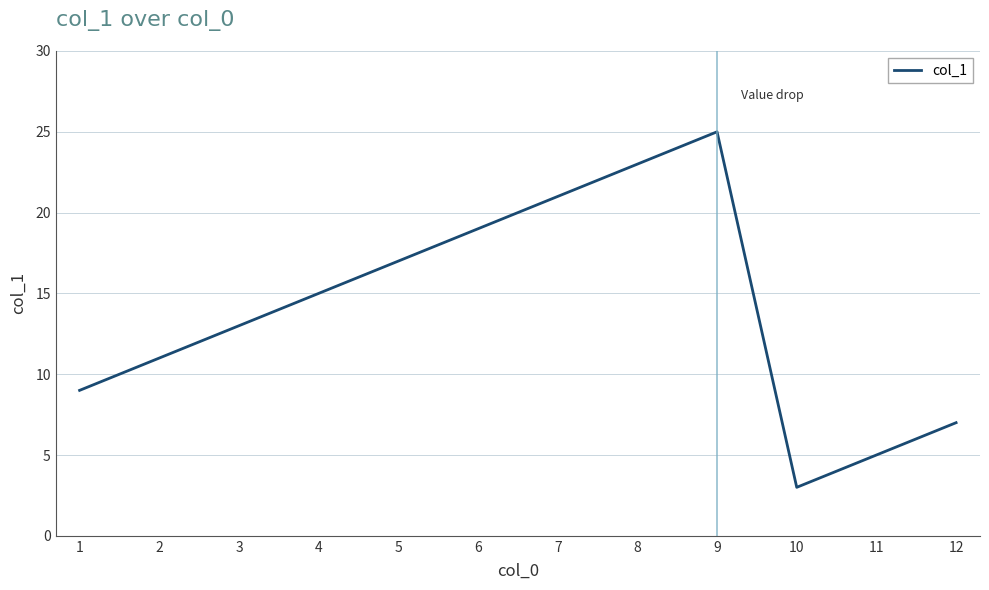

The chart shows a value of 9 at 1. True or false?

True